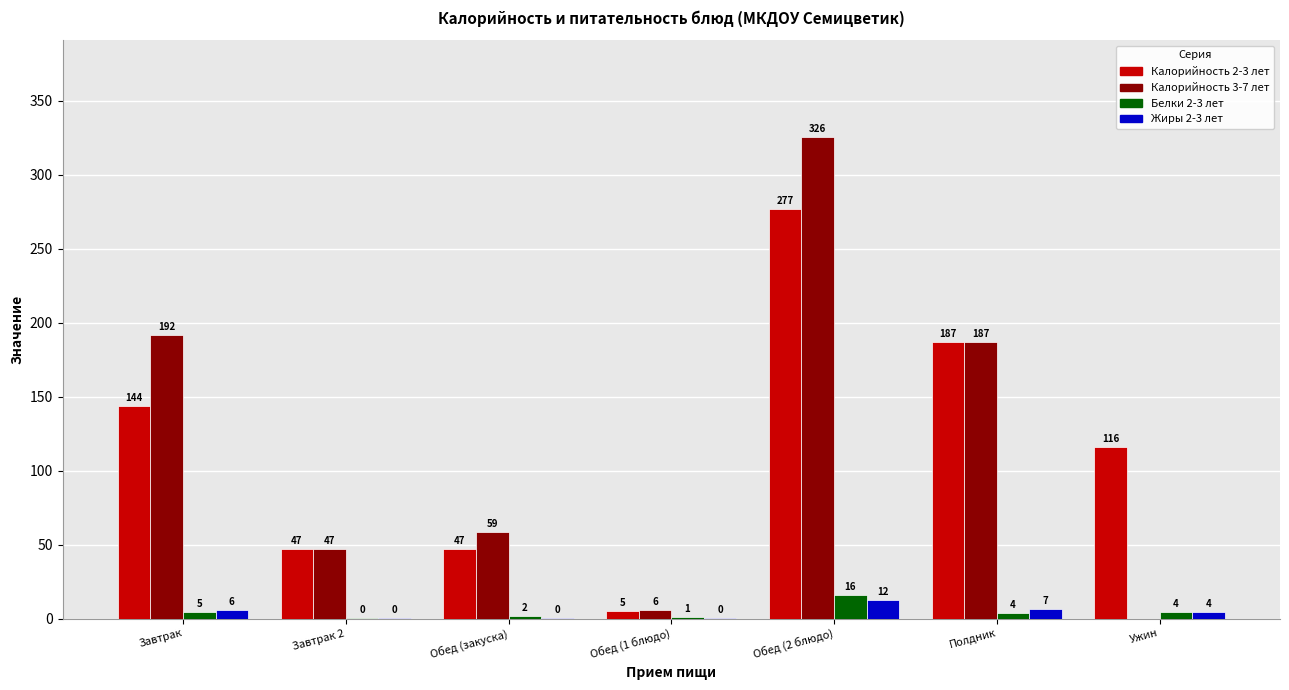

At which label is Калорийность 2-3 лет closest to 141?

Завтрак